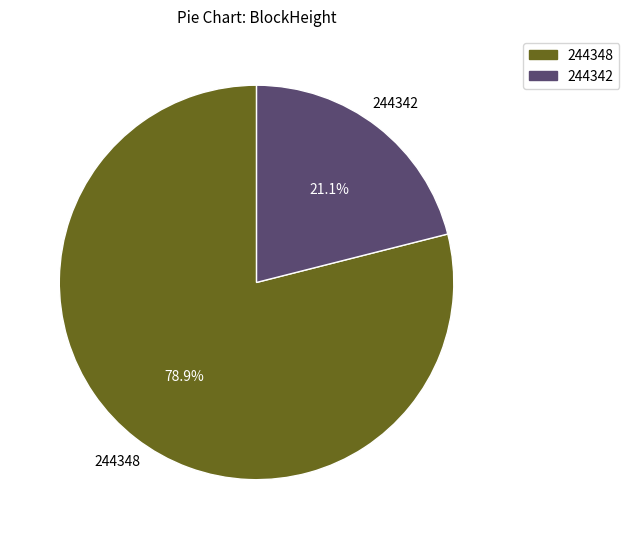

Which slice is the largest?

244348